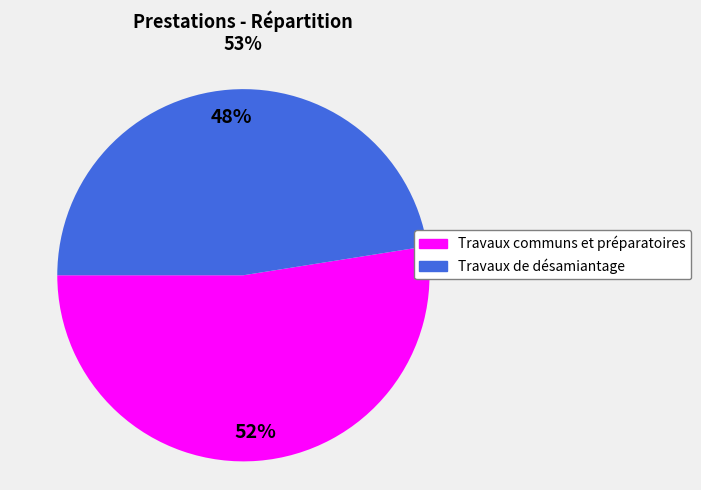

Combined, do Travaux de désamiantage and Travaux communs et préparatoires account for over 50%?

Yes